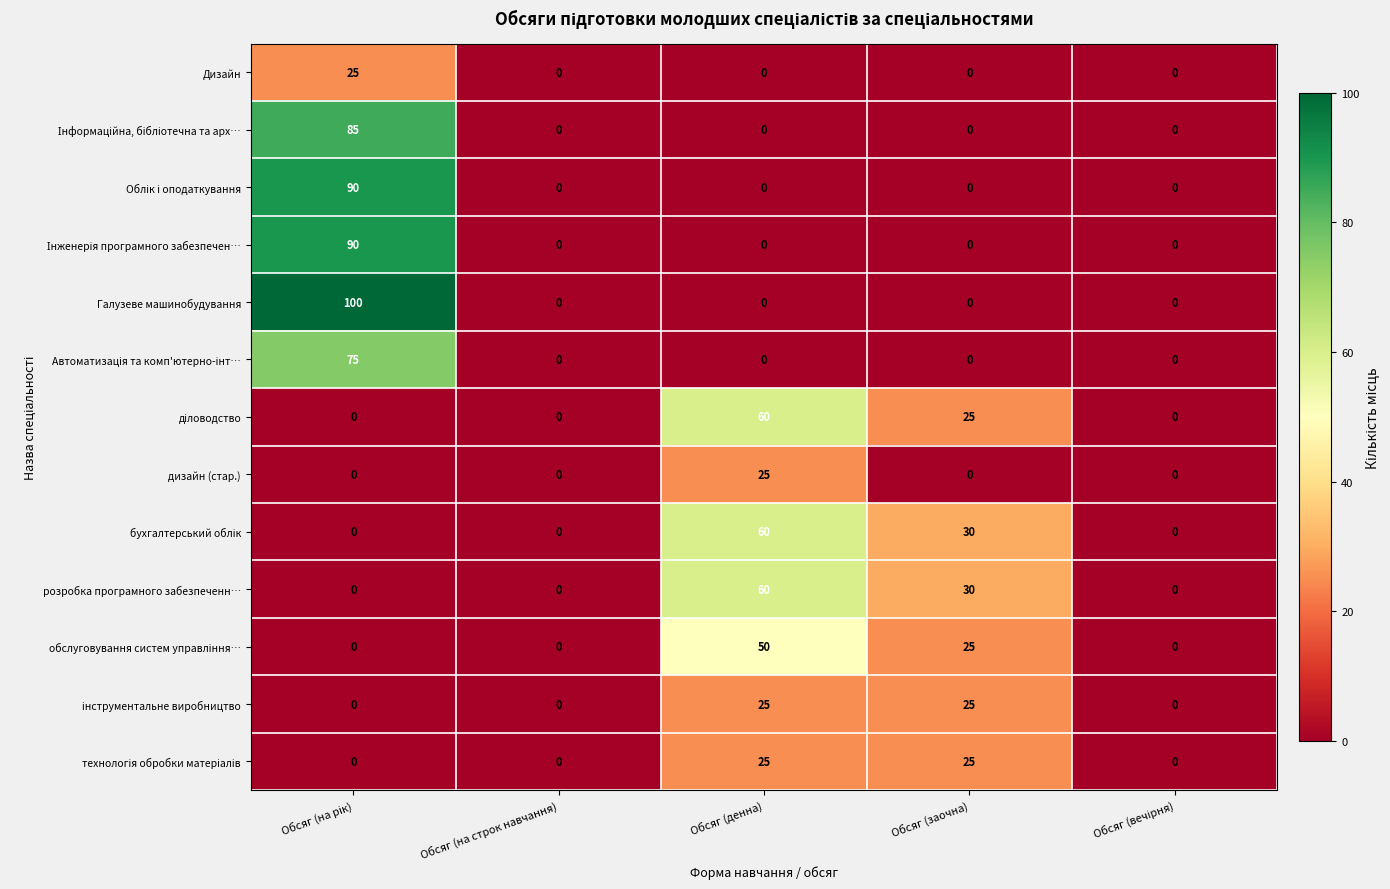

Which series has the widest spread of values?

Галузеве машинобудування